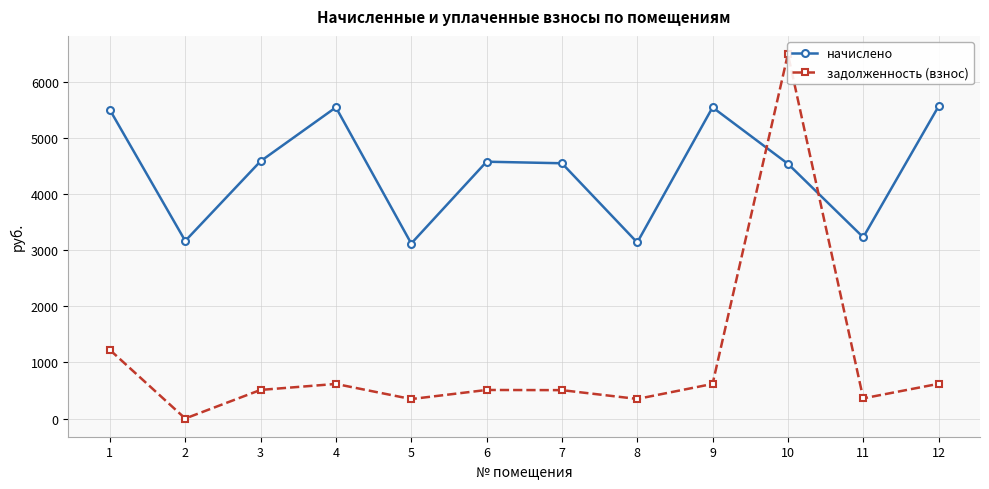

Which has a higher value, 12 or 3?

12